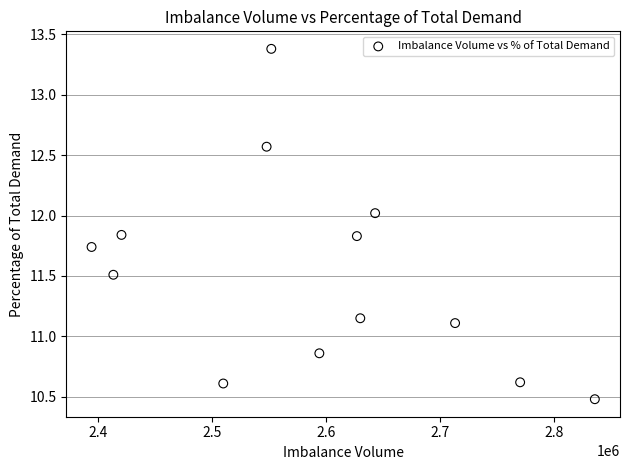

What is the range of X values (max minus min)?

441304.2